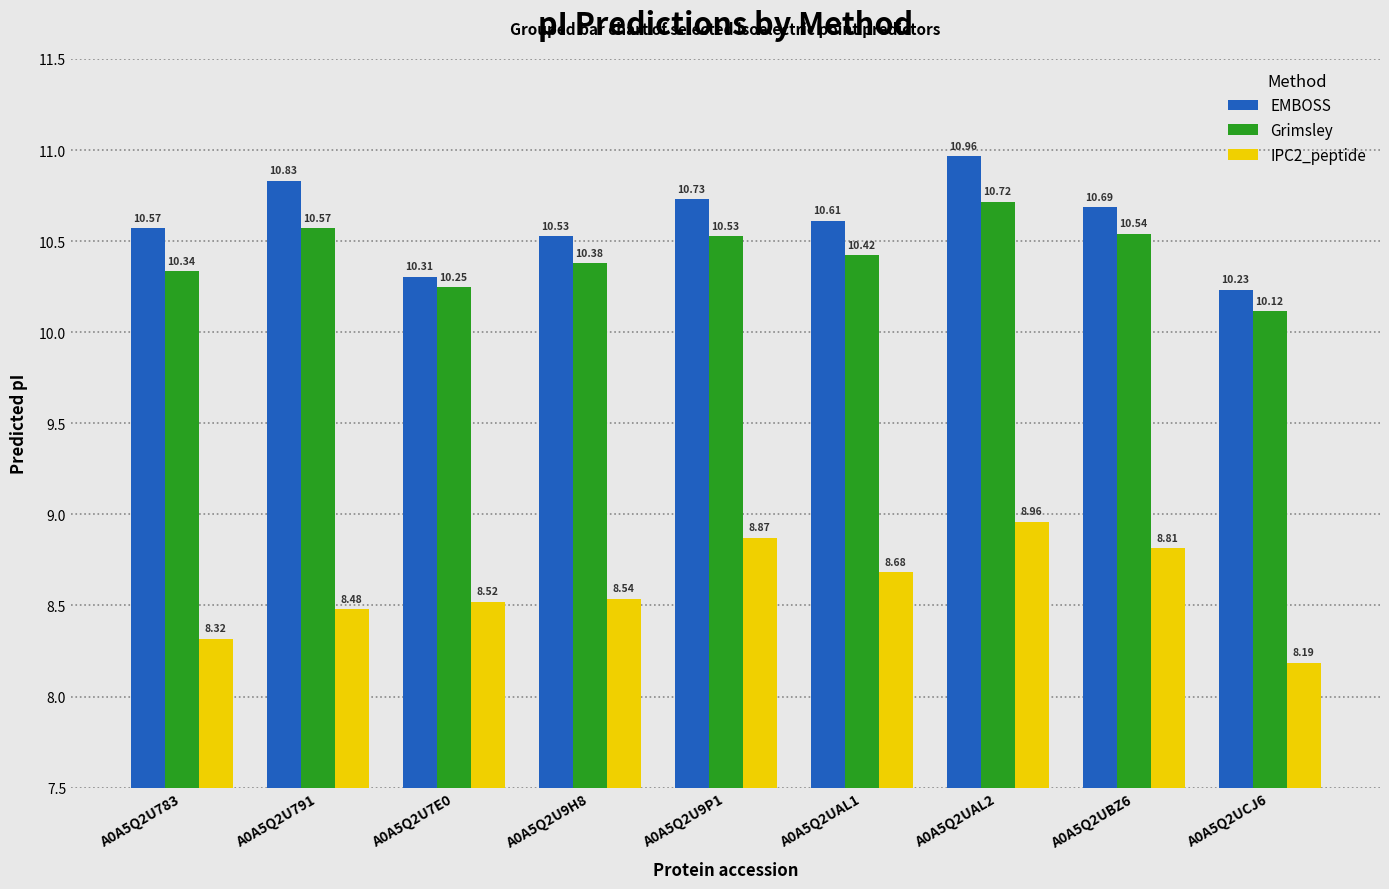

What is the difference between the second highest and second lowest values in the IPC2_peptide series?

0.6